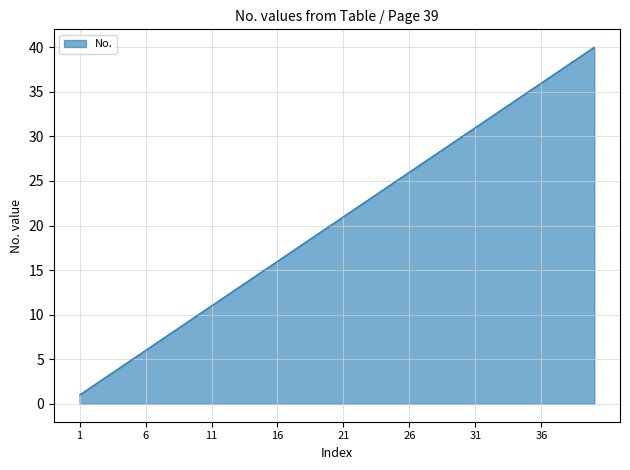

What is the minimum value shown in the chart?

1